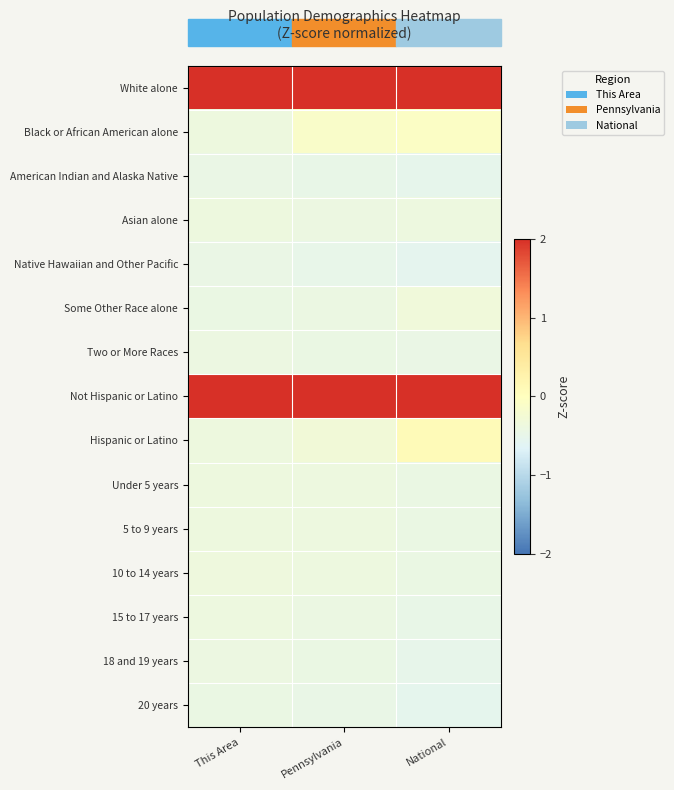

How many distinct data groups are displayed?

15